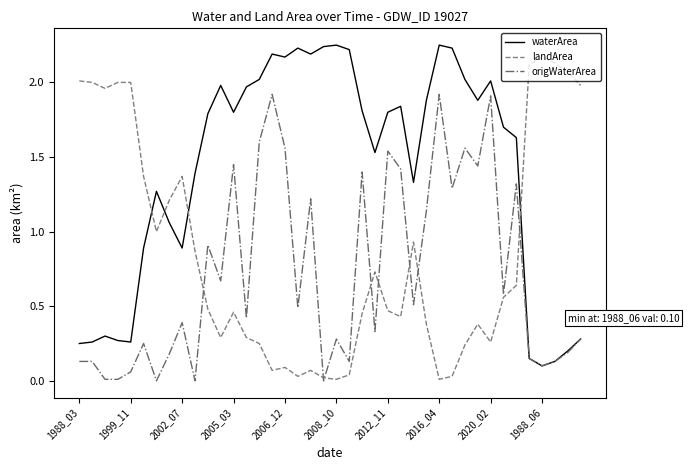

Which series has the largest total across all categories?

waterArea